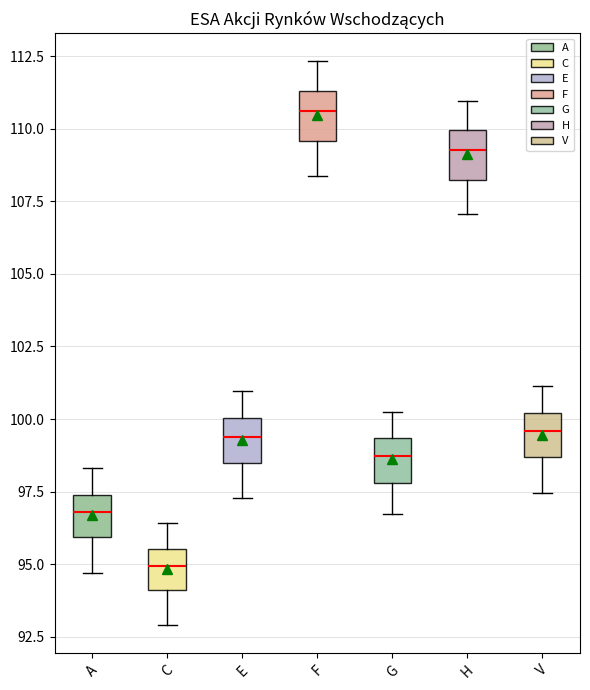

Where does the upper whisker of the box for E end on the y-axis? The values are not printed on the chart, so give them approximately, as read against the axis.

101.0